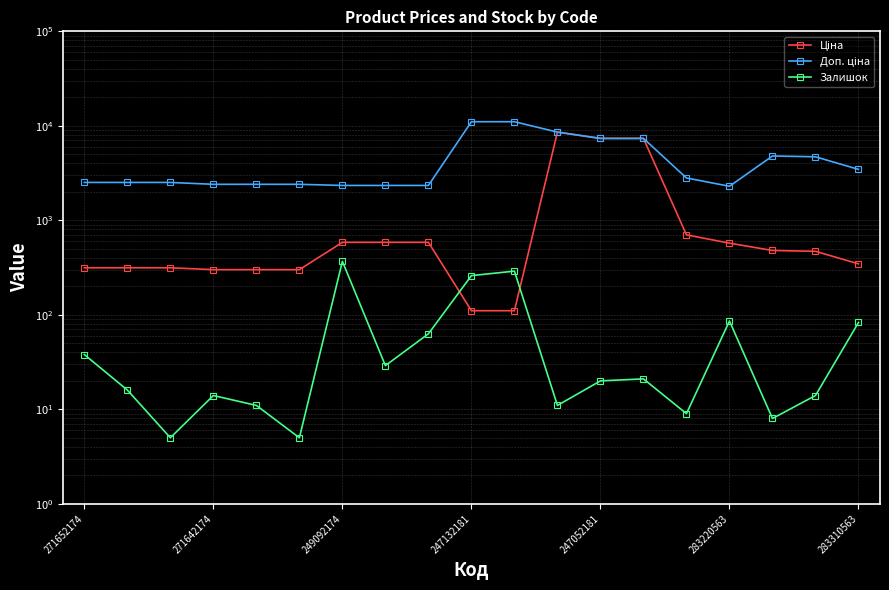

How many lines are shown in the chart?

3